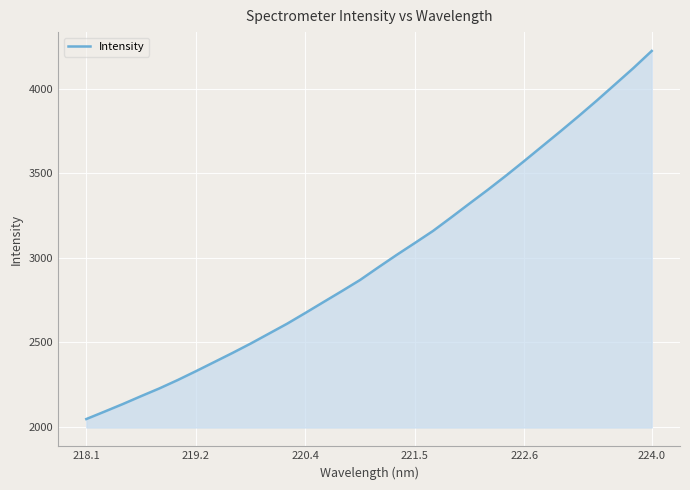

What is the greatest value displayed?

4225.1